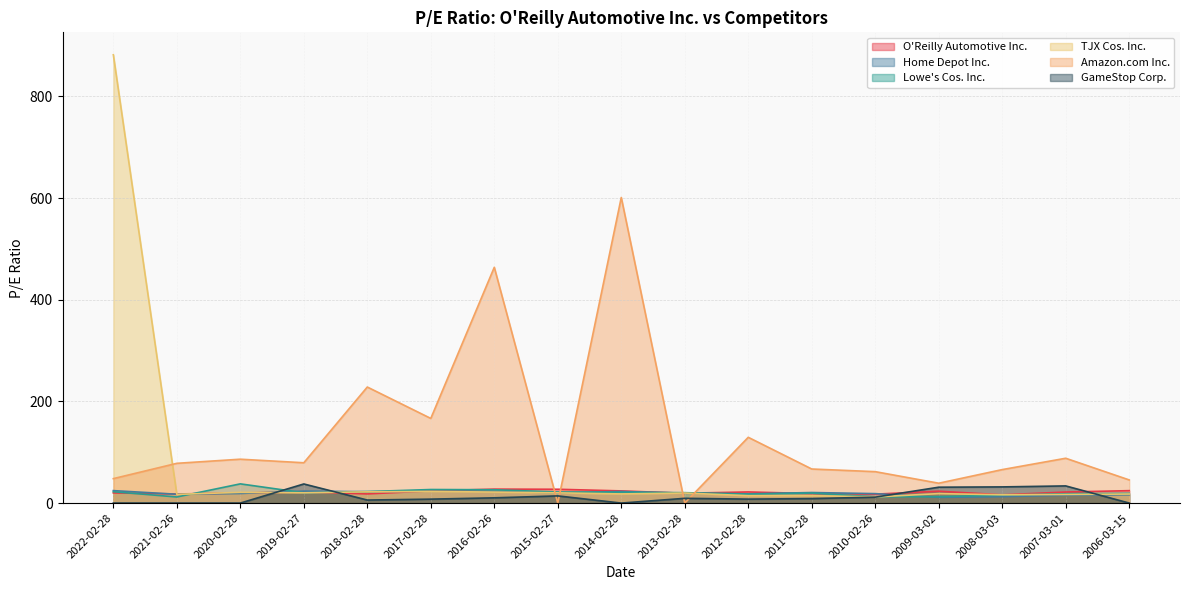

The Amazon.com Inc. series shows 45.5 at 2006-03-15. True or false?

True